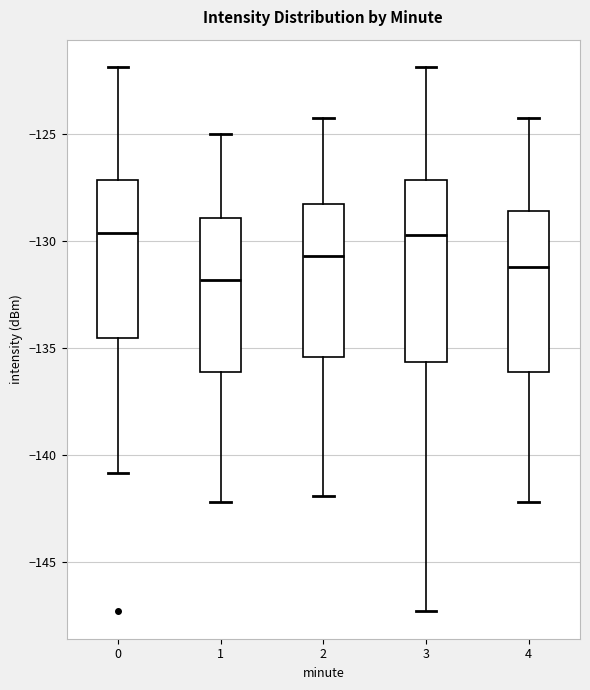

Which box's median line is the lowest?

1